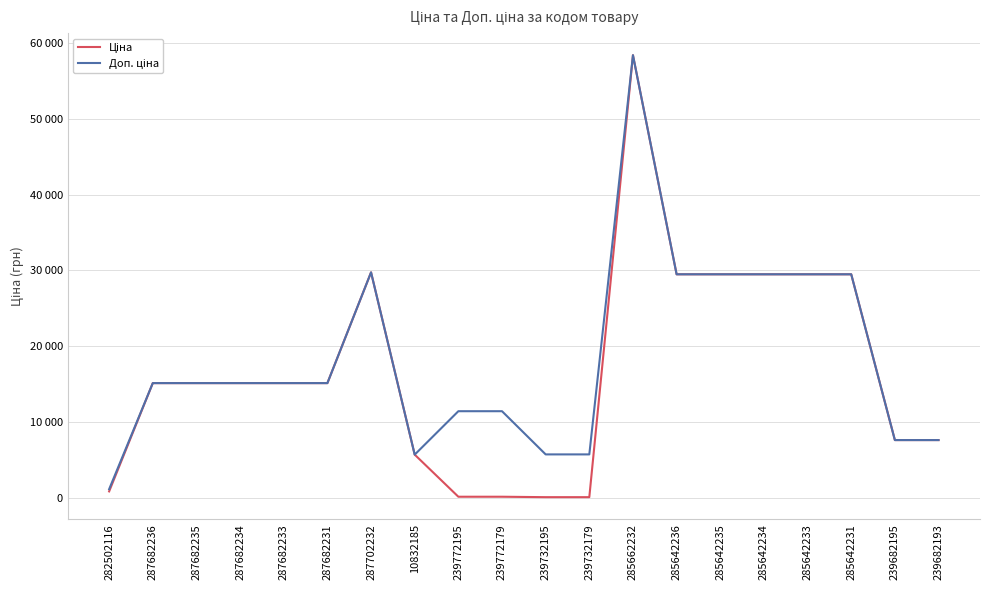

True or false: Доп. ціна and Ціна intersect in this chart.

False